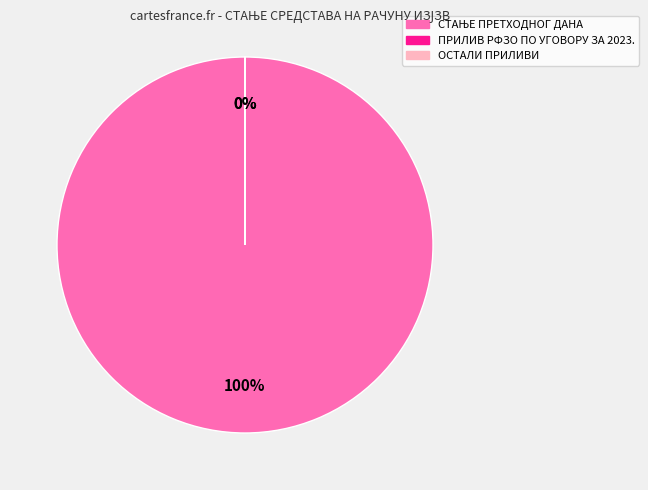

To the nearest percent, what is the average slice percentage?

33%